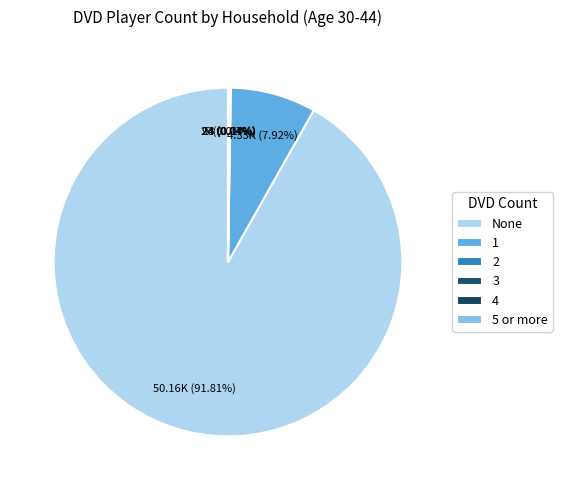

How many segments does this pie chart have?

6